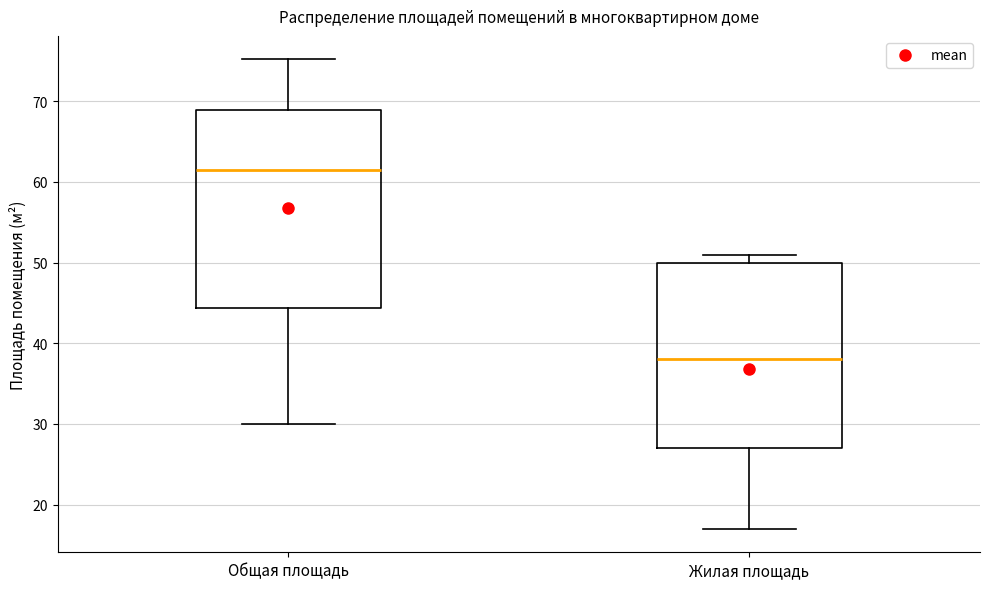

Which box's median line is the highest?

Общая площадь